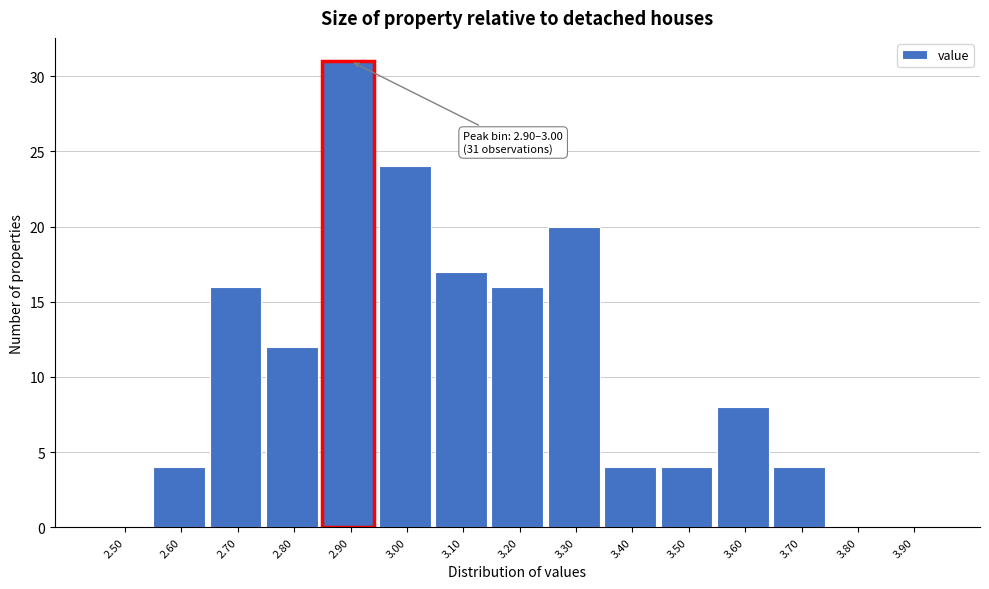

Reading left to right, what are all the values shown in this chart?

2.50=0	2.60=4	2.70=16	2.80=12	2.90=31	3.00=24	3.10=17	3.20=16	3.30=20	3.40=4	3.50=4	3.60=8	3.70=4	3.80=0	3.90=0